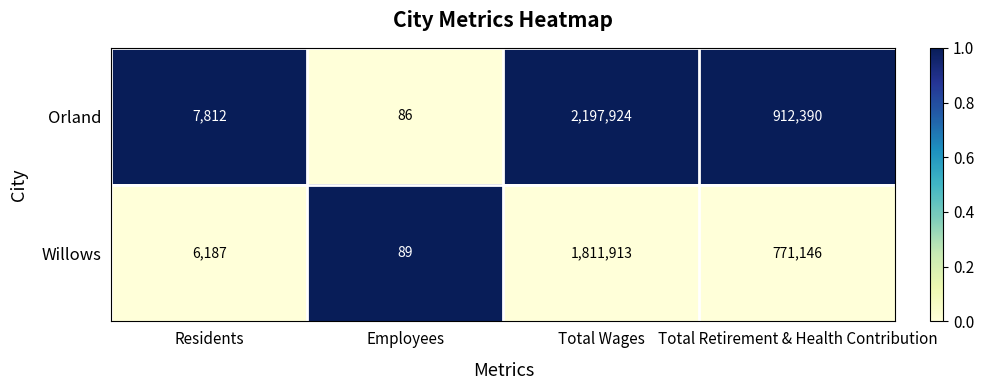

Reading right to left, list all the values displayed in this chart.

Orland: 912390	2197924	86	7812
Willows: 771146	1811913	89	6187